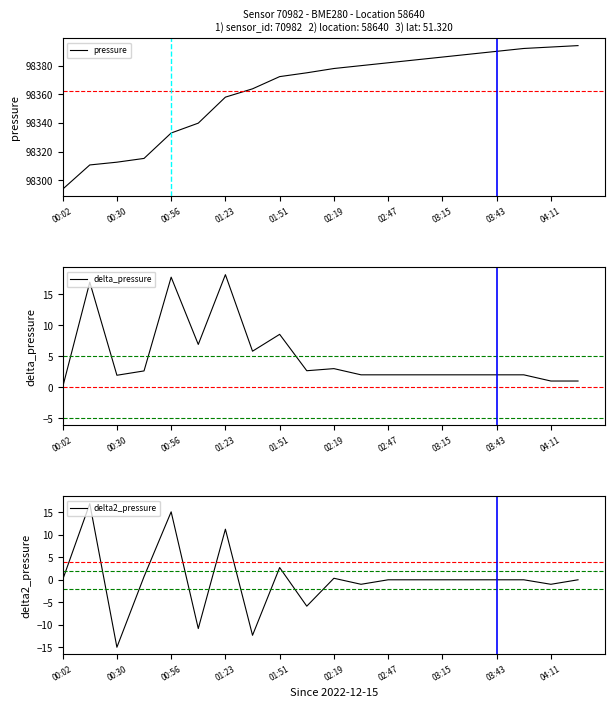

What is the minimum value for delta2_pressure?

-15.0